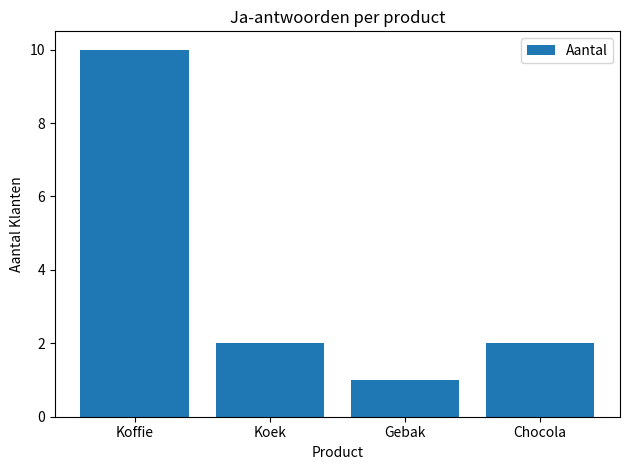

Is it true that the value at Gebak is 1?

True